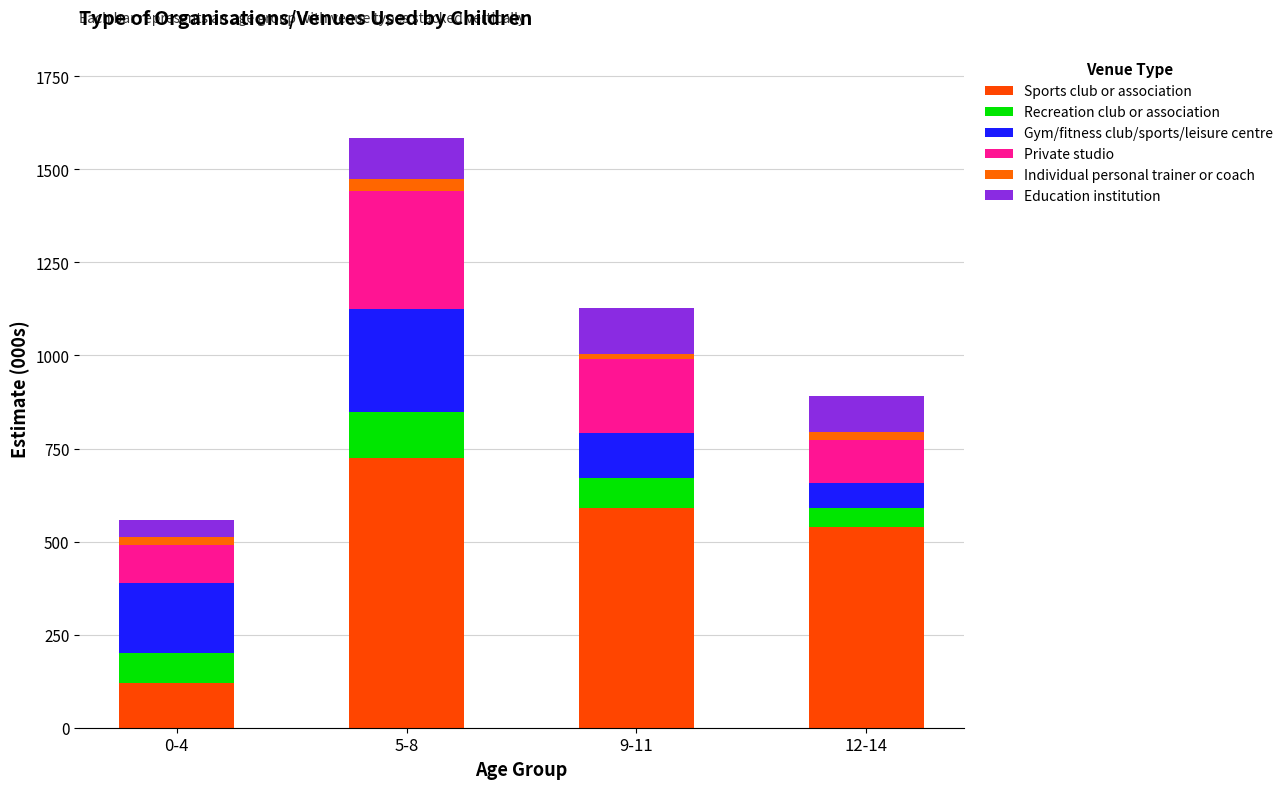

At which label is Education institution closest to 84?

12-14